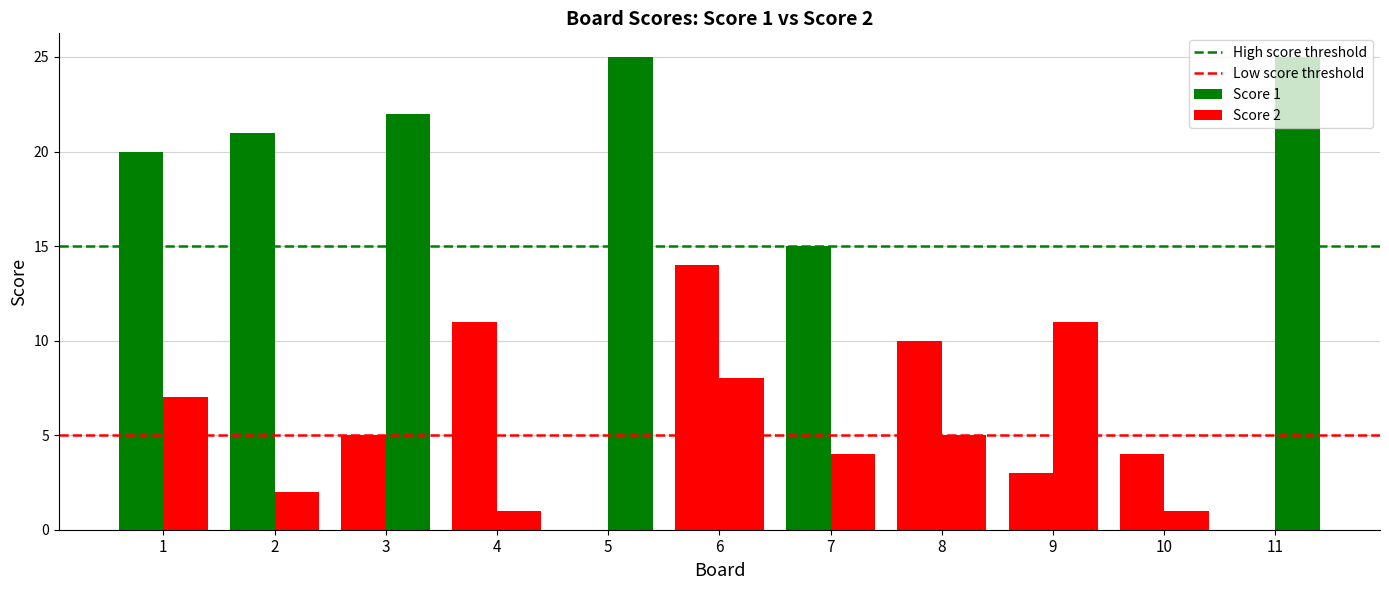

List the series in order of their peak value, highest first.

Score 2, Score 1